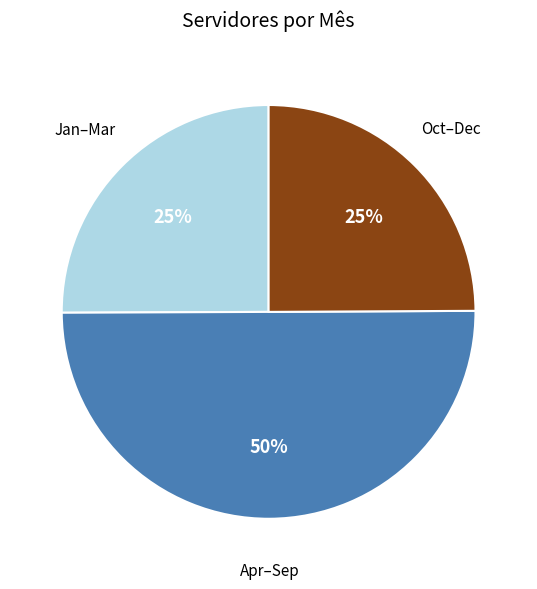

To the nearest percent, what is the average slice percentage?

33%